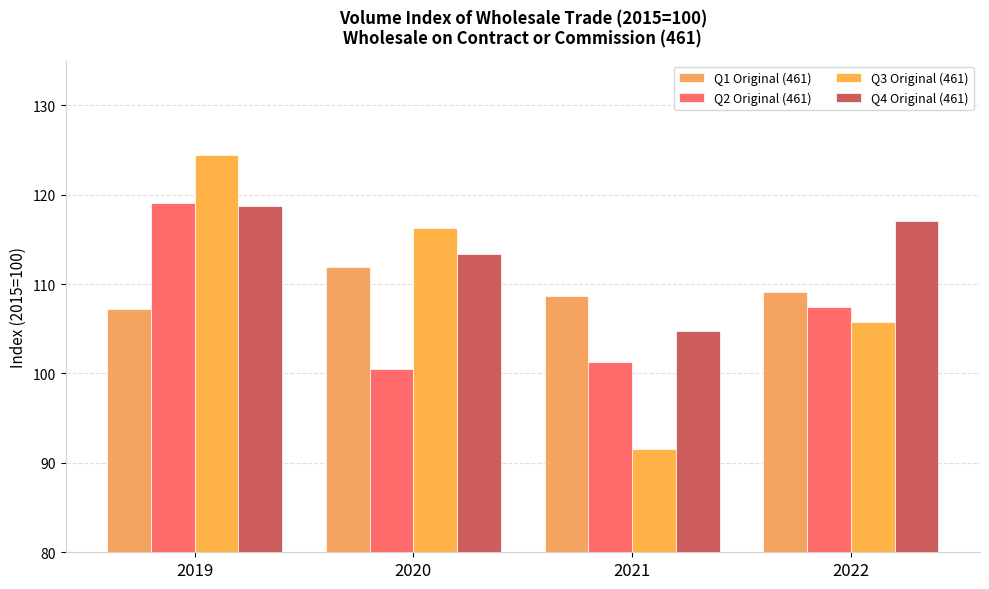

At which label does Q2 Original (461) reach its peak?

2019